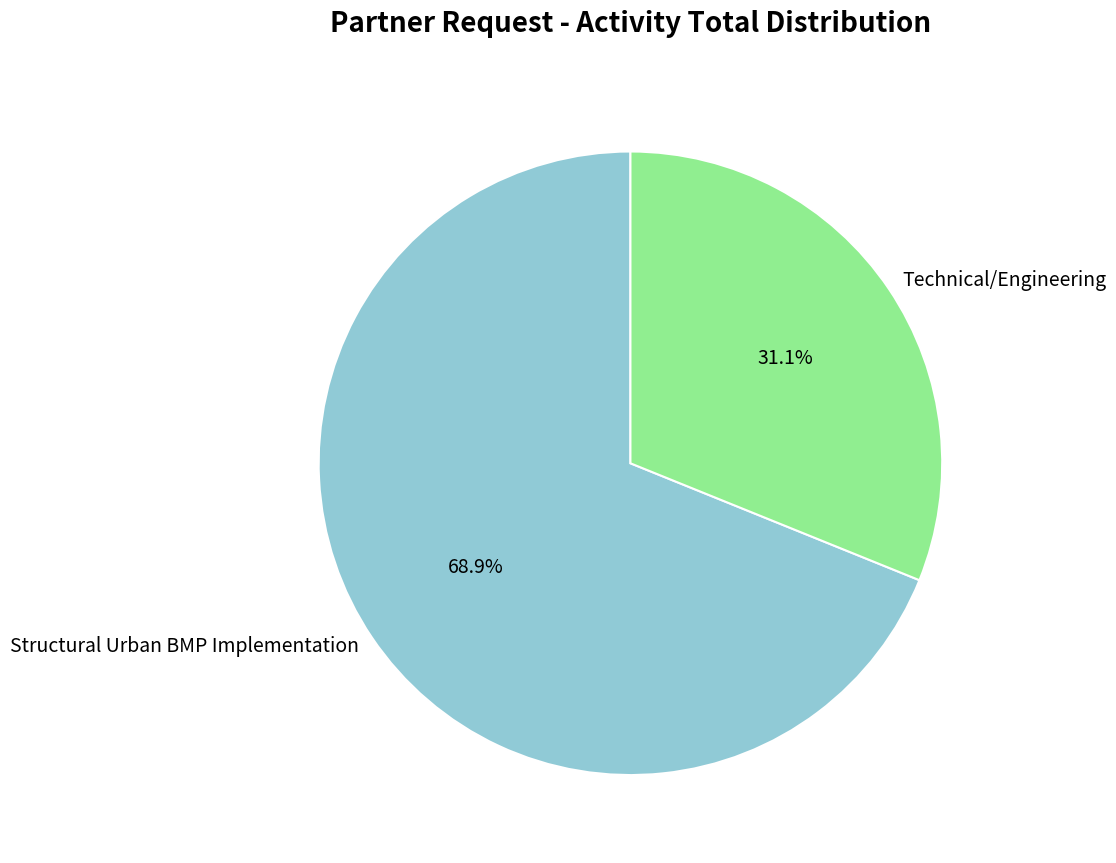

Approximately how many times larger is the value at Structural Urban BMP Implementation compared to Technical/Engineering?

2.2